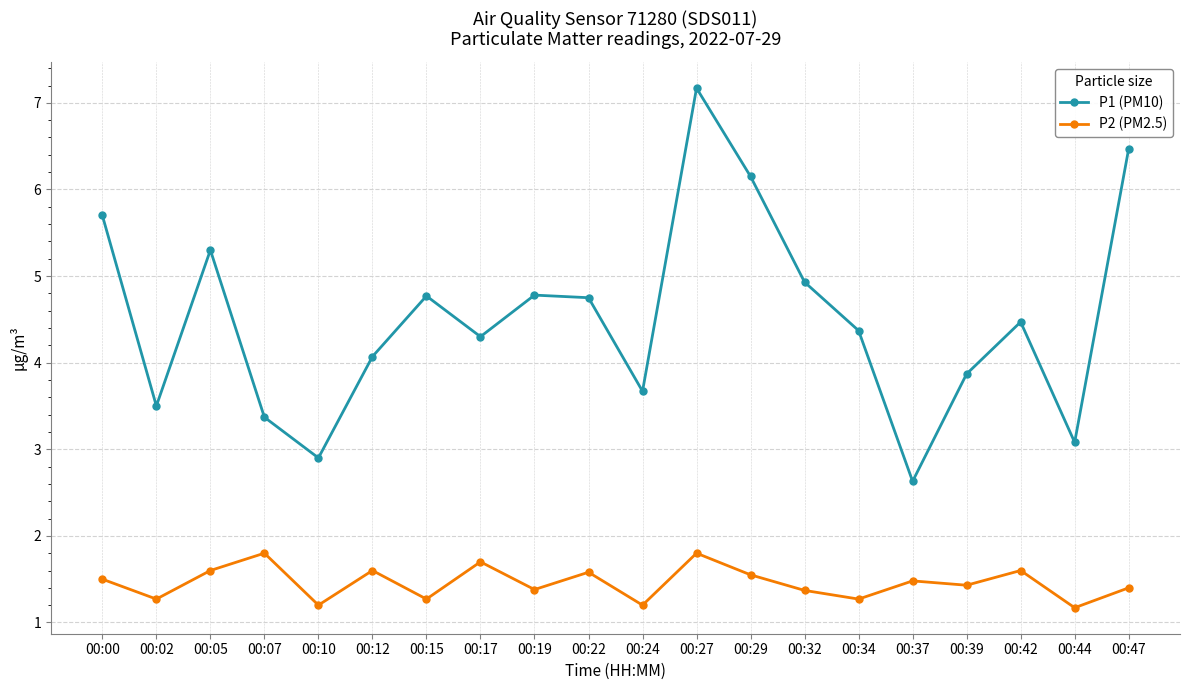

Rank the series by their average value, from highest to lowest.

P1 (PM10), P2 (PM2.5)